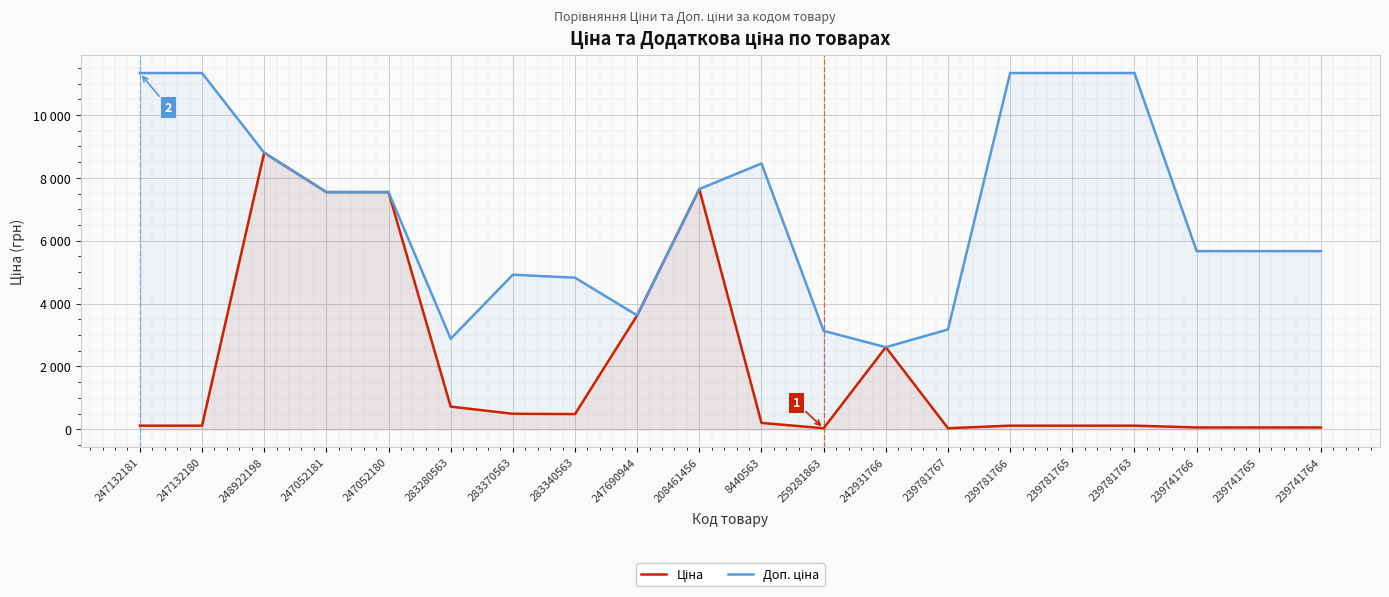

What is the label of the 13th point from the right?

283340563